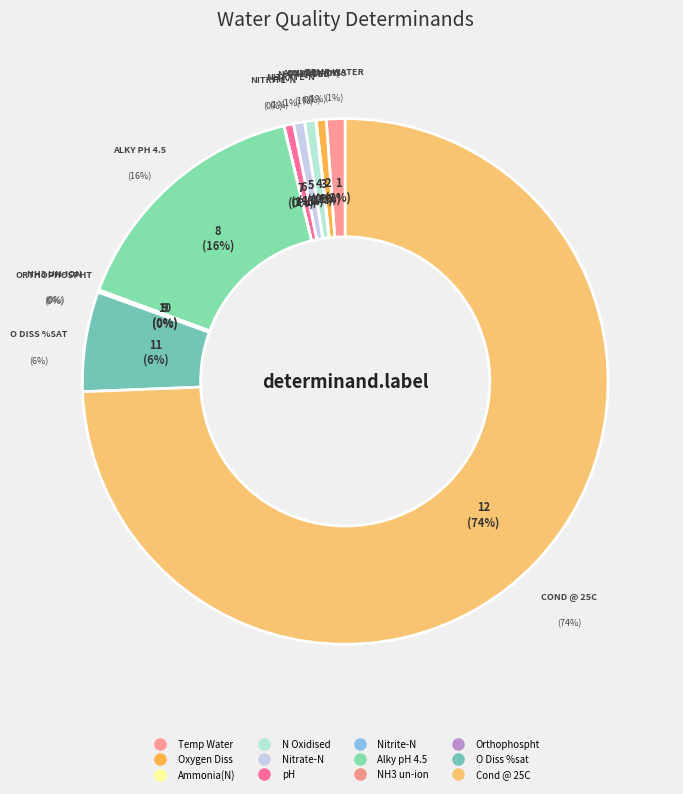

Is it true that pH is 13% of the pie?

False